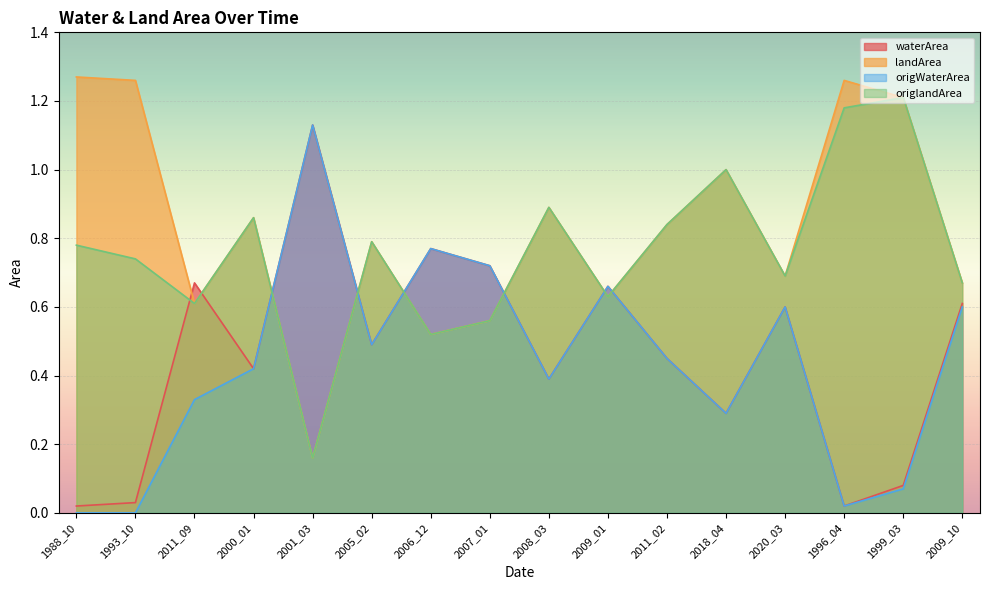

True or false: landArea and waterArea cross at least once.

True